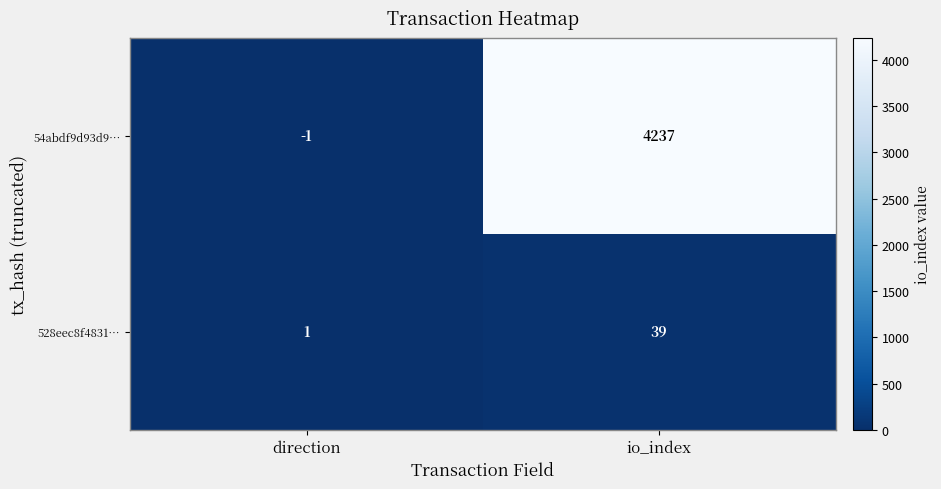

Between direction and io_index, which series saw the biggest shift?

54abdf9d93d9…